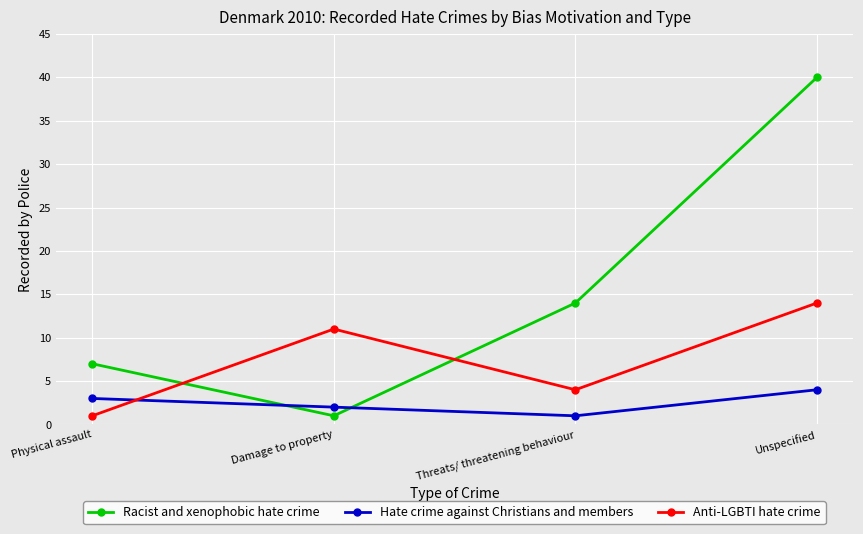

What is the value of the Anti-LGBTI hate crime point at the 1st from the left?

1